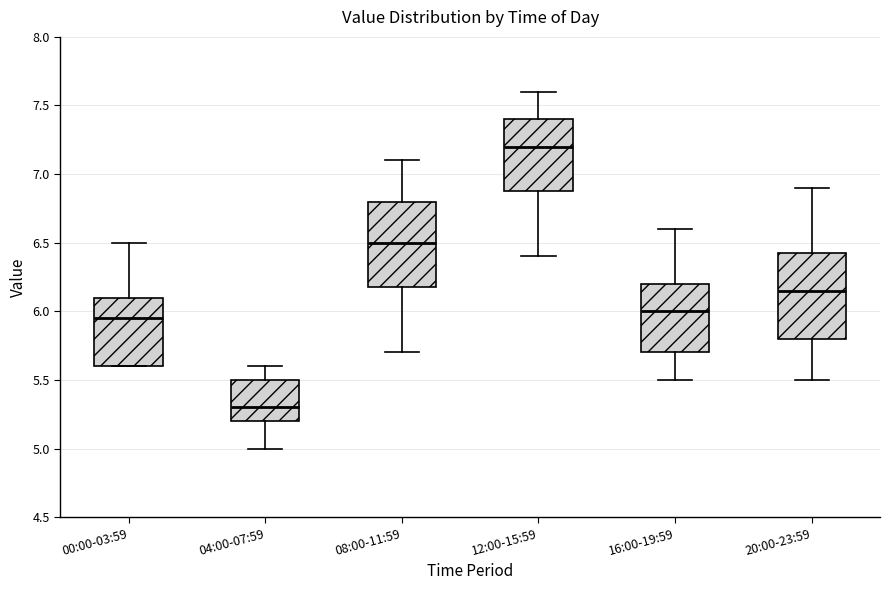

Reading left to right, read every box against the y-axis: the position of its median line, the range the box covers, and the ends of its whiskers. The values are not printed on the chart, so give them approximately, as read against the axis.

00:00-03:59: median 5.95, box 5.60 to 6.10, whiskers 5.60 to 6.50
04:00-07:59: median 5.30, box 5.20 to 5.50, whiskers 5.00 to 5.60
08:00-11:59: median 6.50, box 6.20 to 6.80, whiskers 5.70 to 7.10
12:00-15:59: median 7.20, box 6.90 to 7.40, whiskers 6.40 to 7.60
16:00-19:59: median 6.00, box 5.70 to 6.20, whiskers 5.50 to 6.60
20:00-23:59: median 6.15, box 5.80 to 6.45, whiskers 5.50 to 6.90